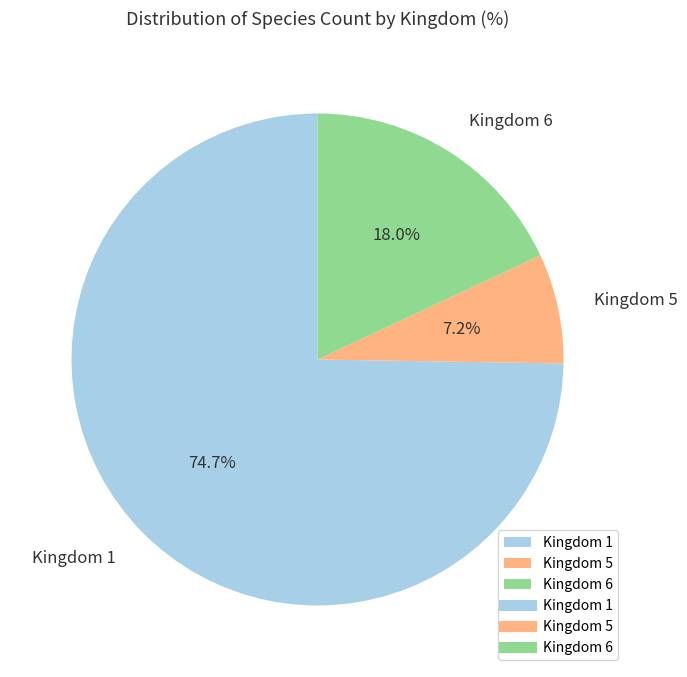

How many slices are in this pie chart?

3